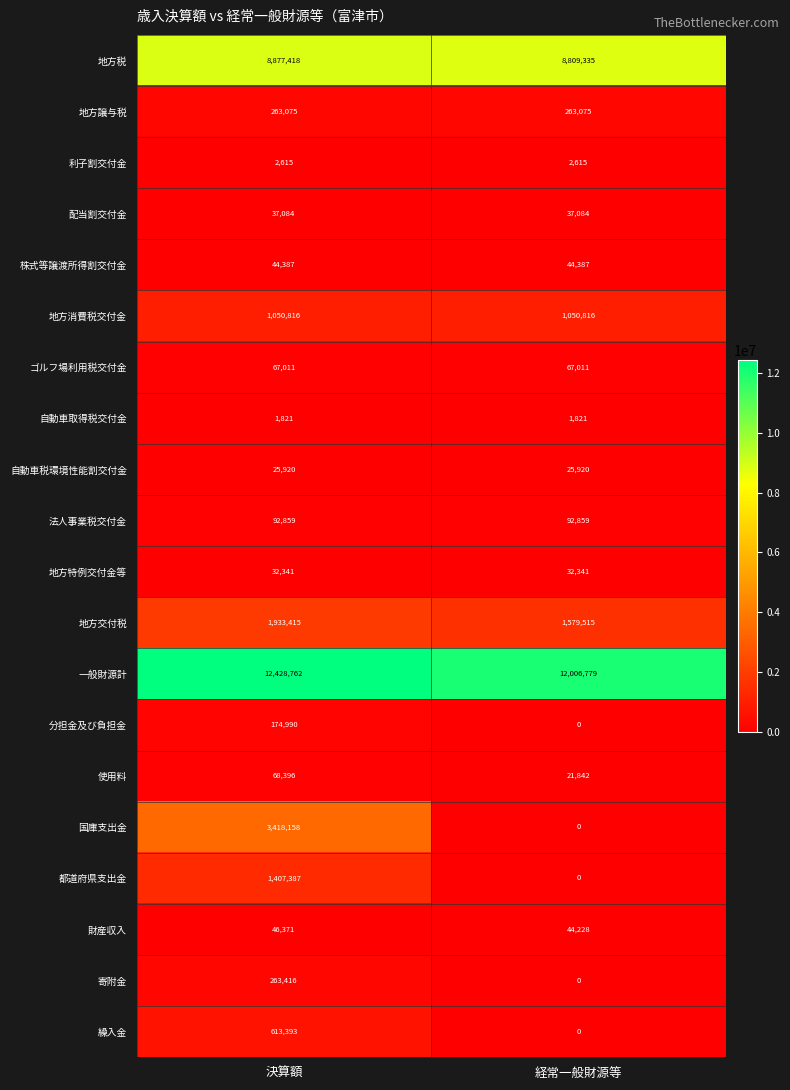

Rank the series by their maximum value, from highest to lowest.

一般財源計, 地方税, 国庫支出金, 地方交付税, 都道府県支出金, 地方消費税交付金, 繰入金, 寄附金, 地方譲与税, 分担金及び負担金, 法人事業税交付金, 使用料, ゴルフ場利用税交付金, 財産収入, 株式等譲渡所得割交付金, 配当割交付金, 地方特例交付金等, 自動車税環境性能割交付金, 利子割交付金, 自動車取得税交付金